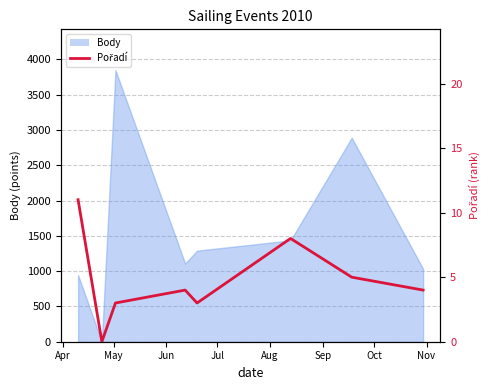

How many values exceed 4?

3